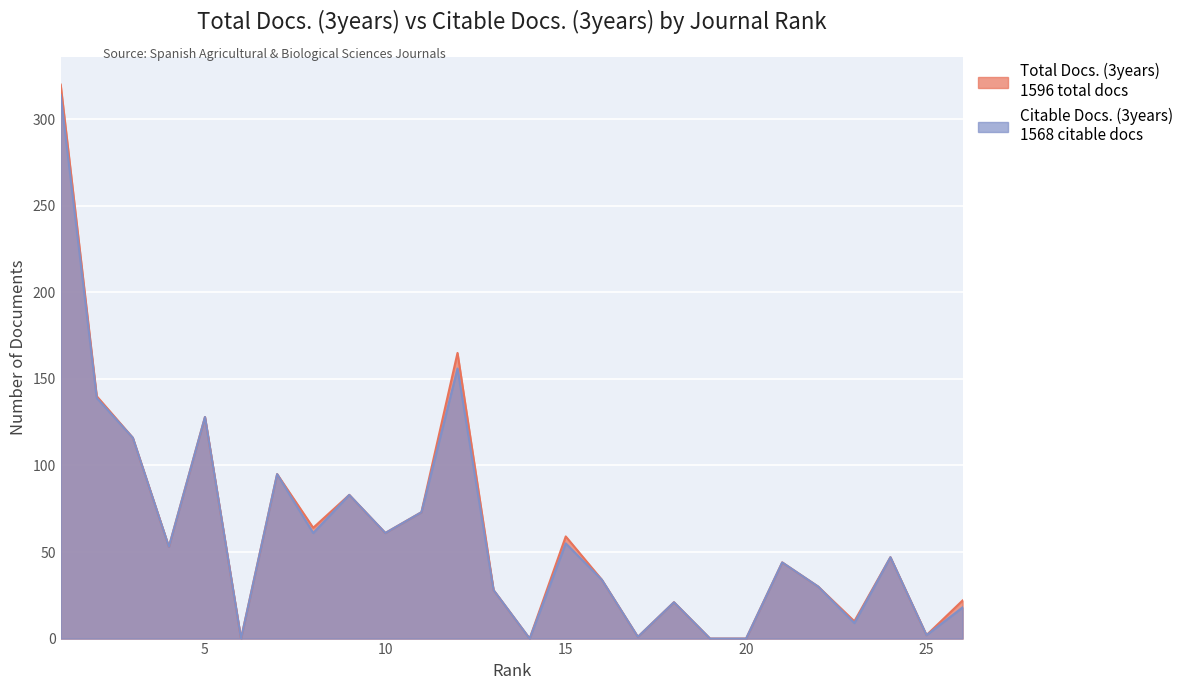

Rank the series by their average value, from highest to lowest.

Total Docs. (3years), Citable Docs. (3years)